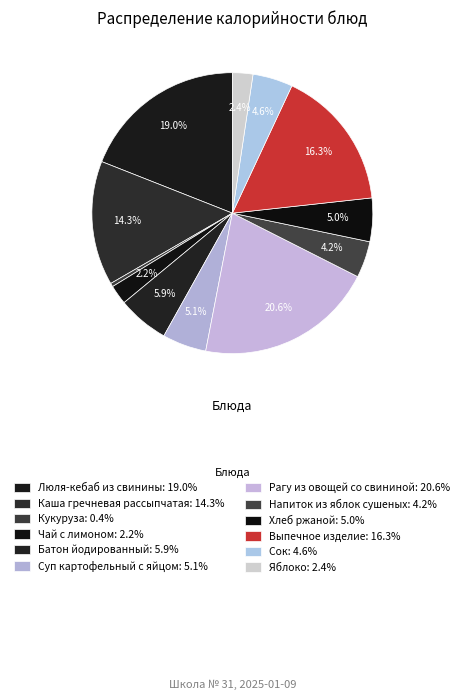

Count the number of slices in the pie.

12